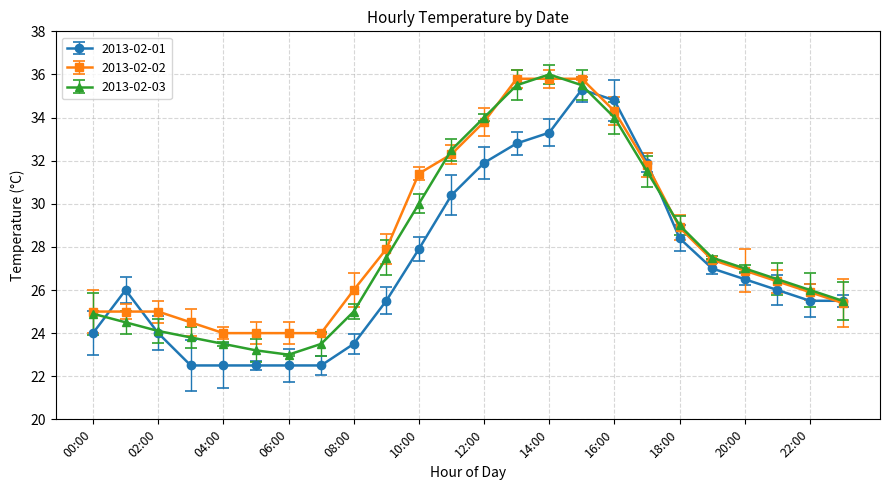

How many interior local peaks does the 2013-02-03 series have?

1